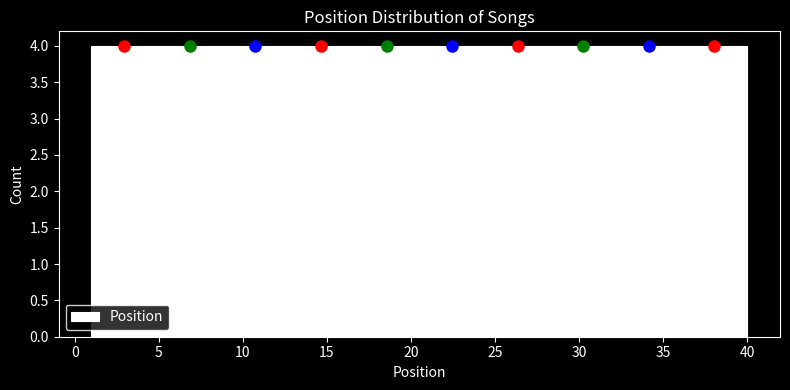

How tall is the bar that spans 28.3 to 32.2 on the x-axis? Neither the bar edges nor the heights are printed on the chart, so give them approximately, as read against the axes.

4